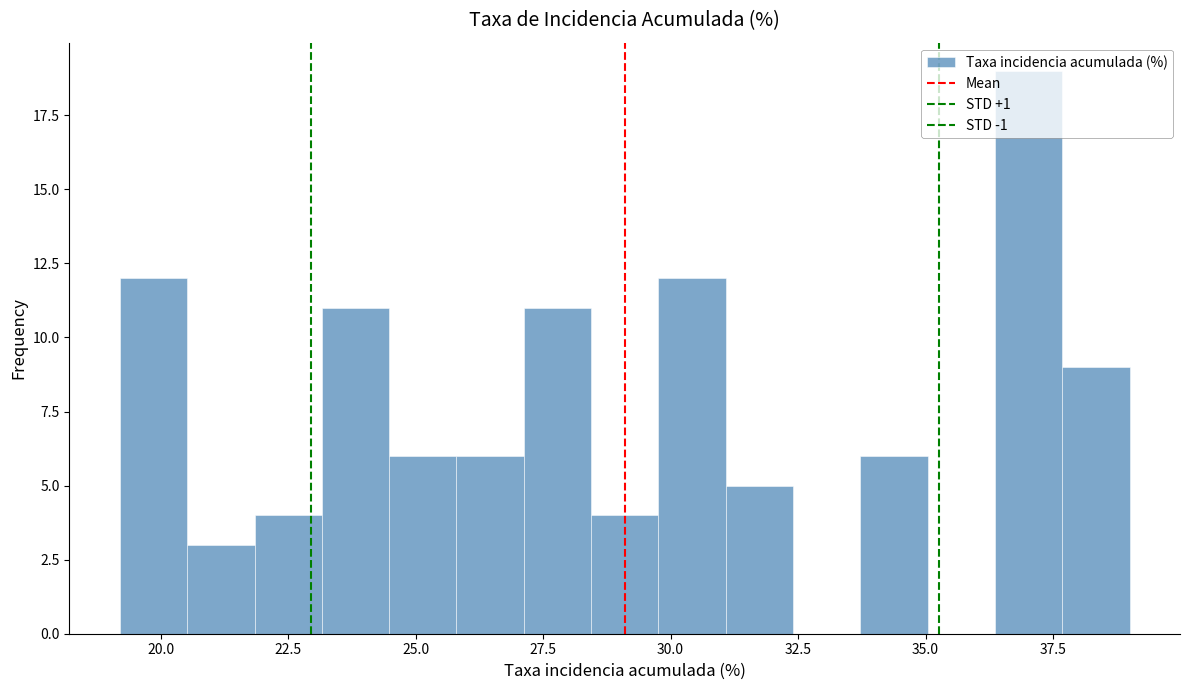

Around what value on the x-axis is the tallest bar? Give the approximate position of its centre, as read against the axis.

37.0